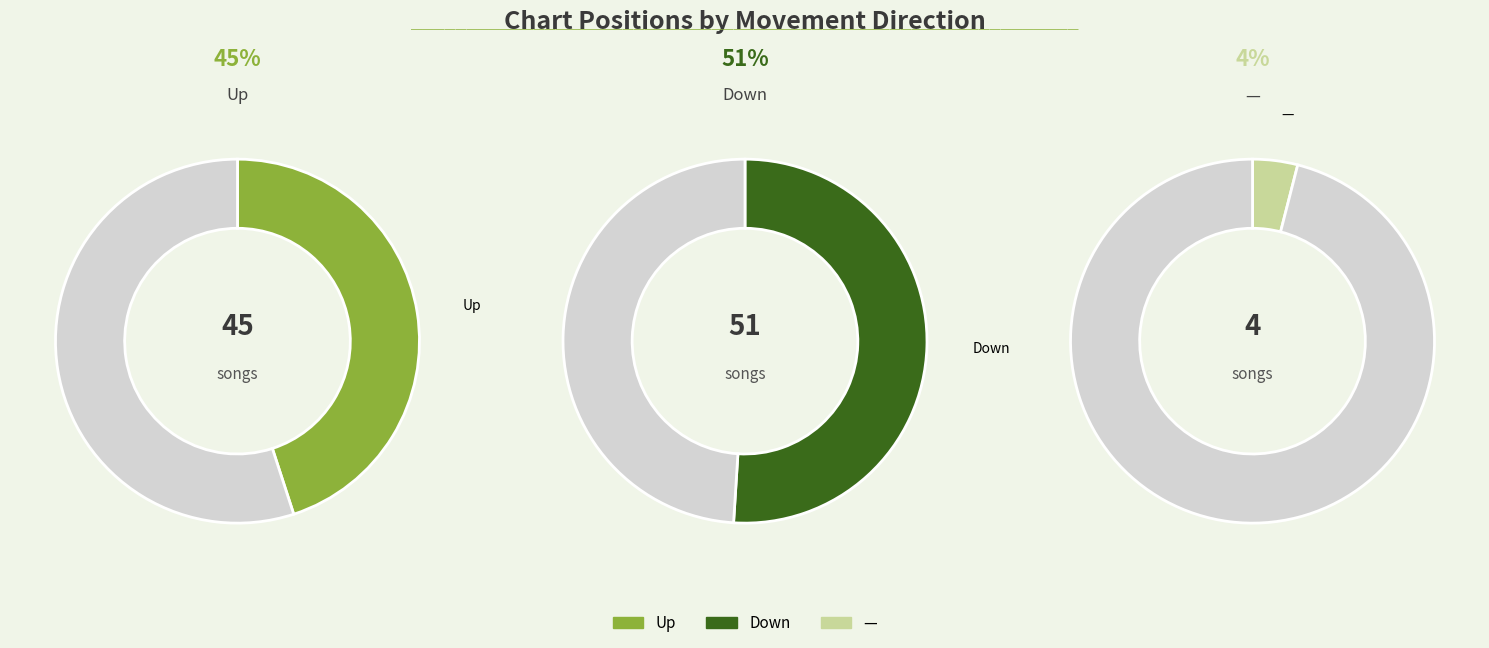

Combined, what portion of the pie is down and up?

96.0%